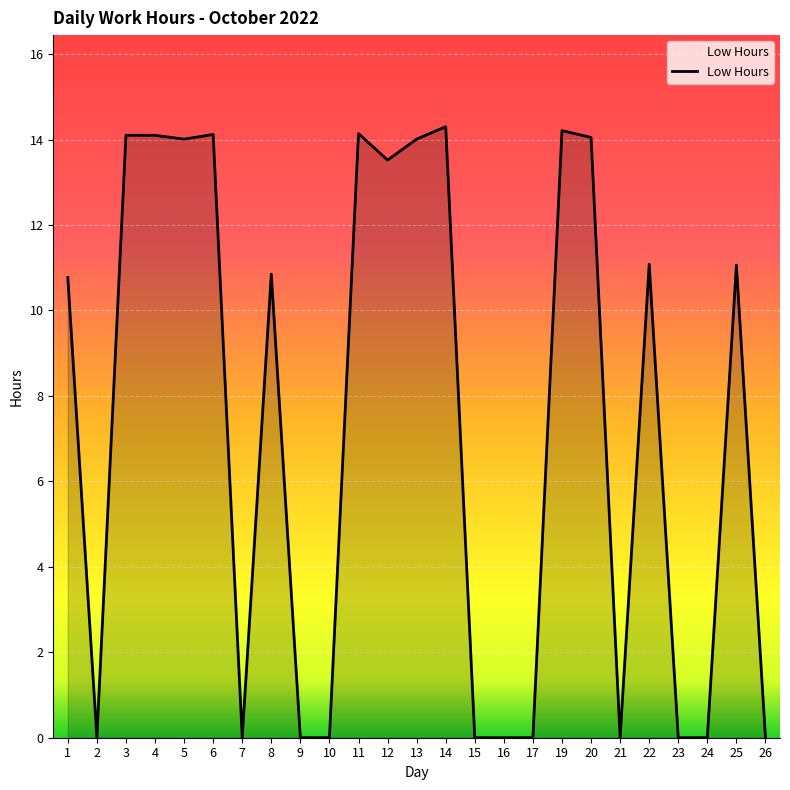

What is the sum of all values?

184.3